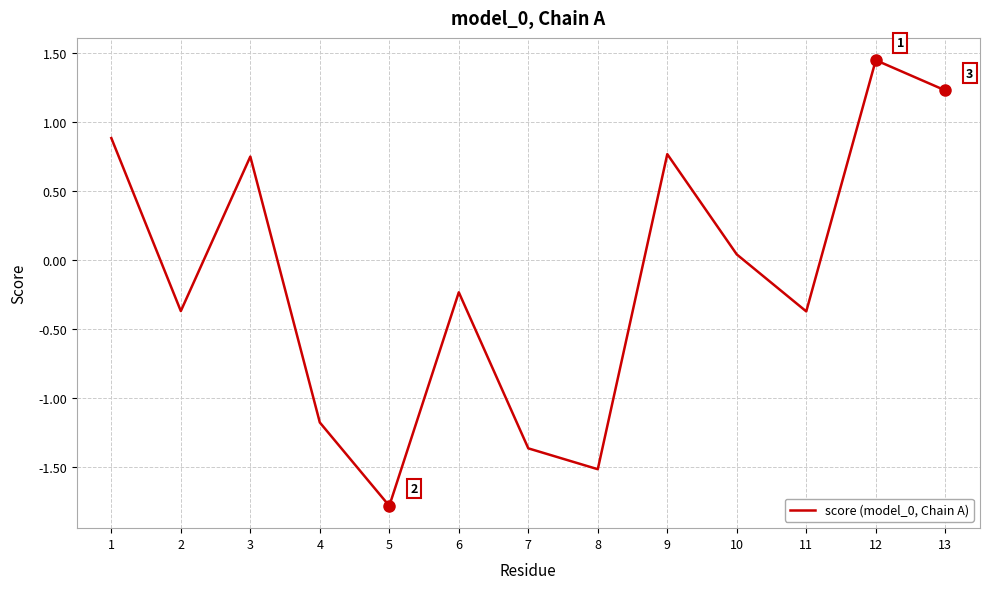

True or false: the data shows -0.6 at 4.

False